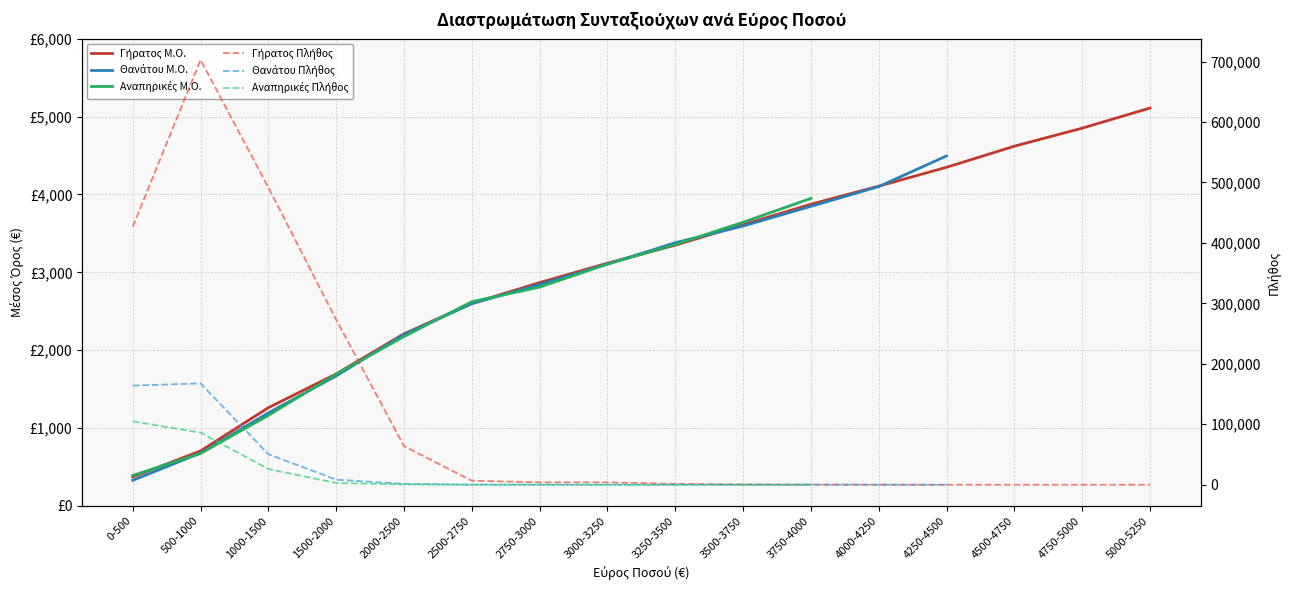

What are all the series names shown in the legend?

Γήρατος Μ.Ο., Θανάτου Μ.Ο., Αναπηρικές Μ.Ο., Γήρατος Πλήθος, Θανάτου Πλήθος, Αναπηρικές Πλήθος